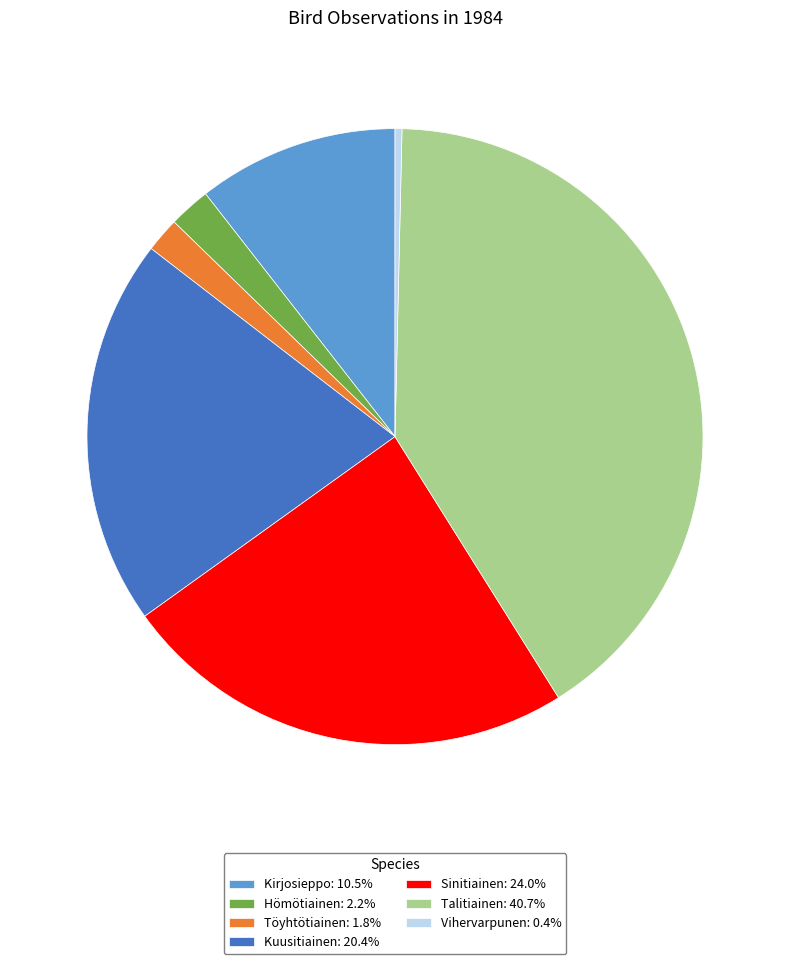

The Talitiainen slice represents 29% of the pie. True or false?

False